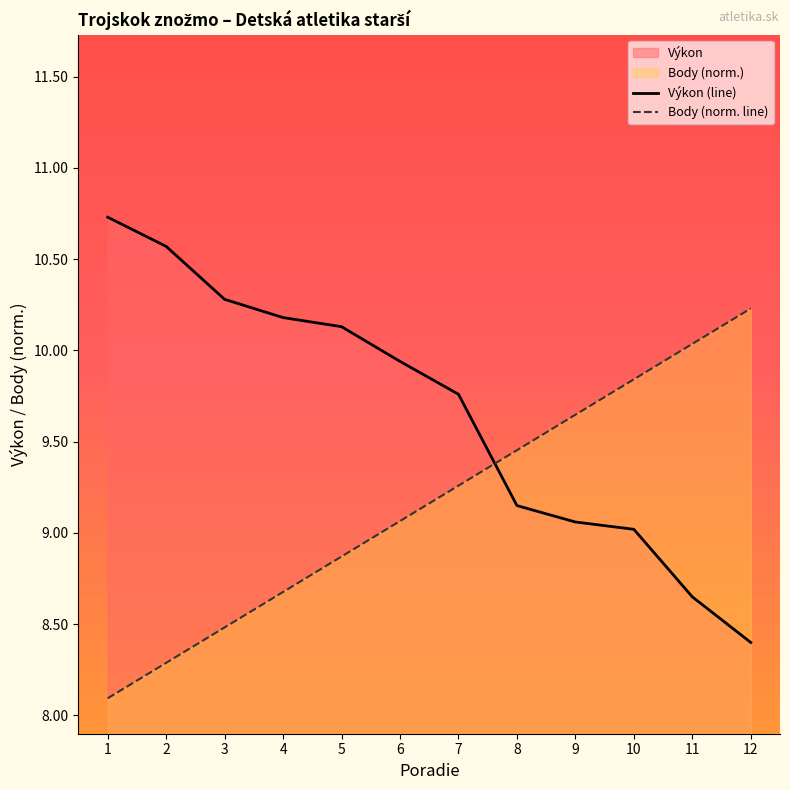

At which category does the chart reach its peak across all series?

1